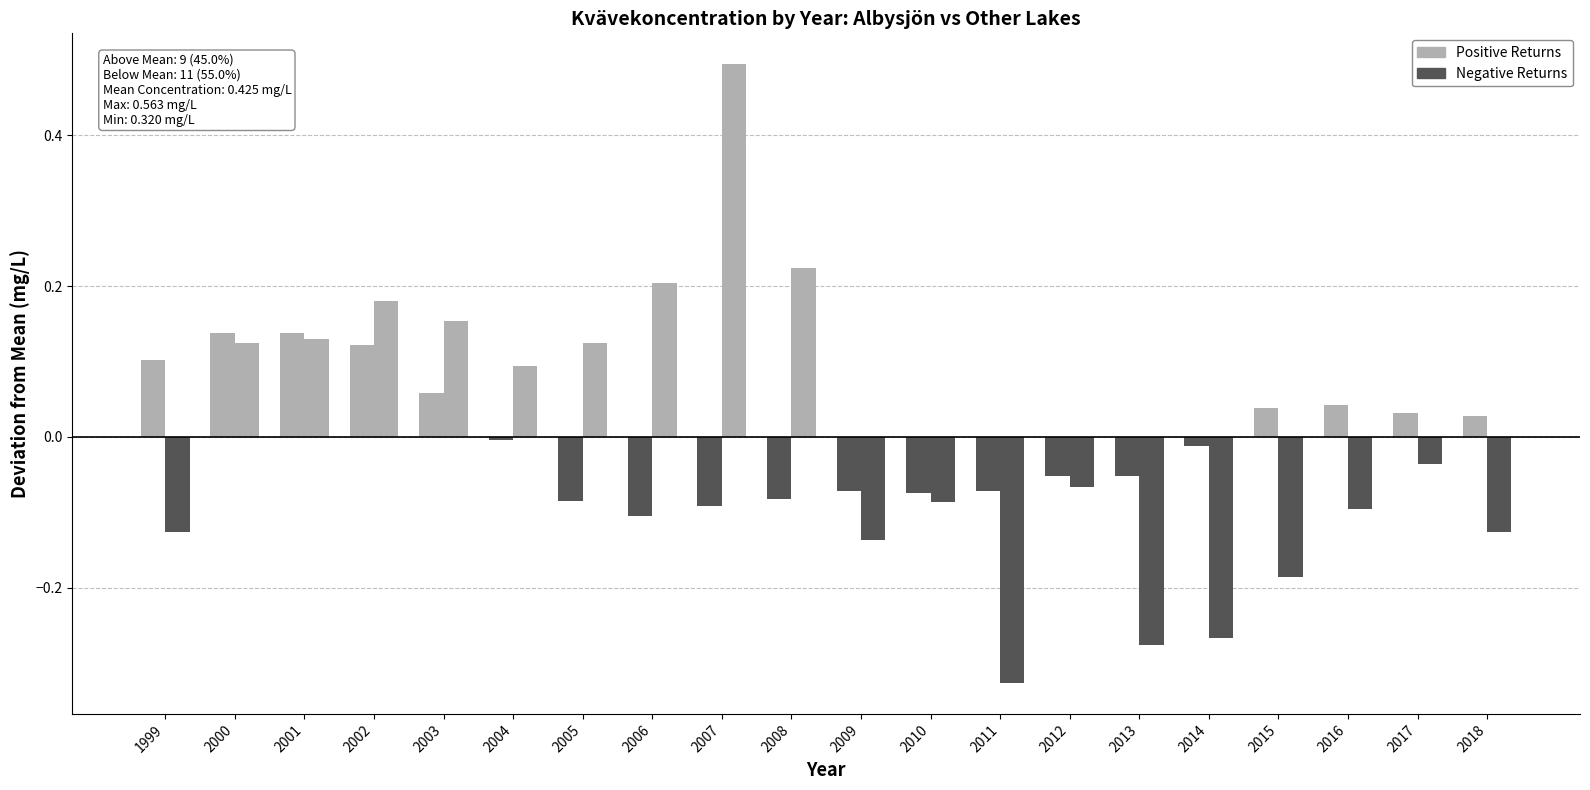

What is the difference between the Negative Returns values at 2000 and 2007?

0.4